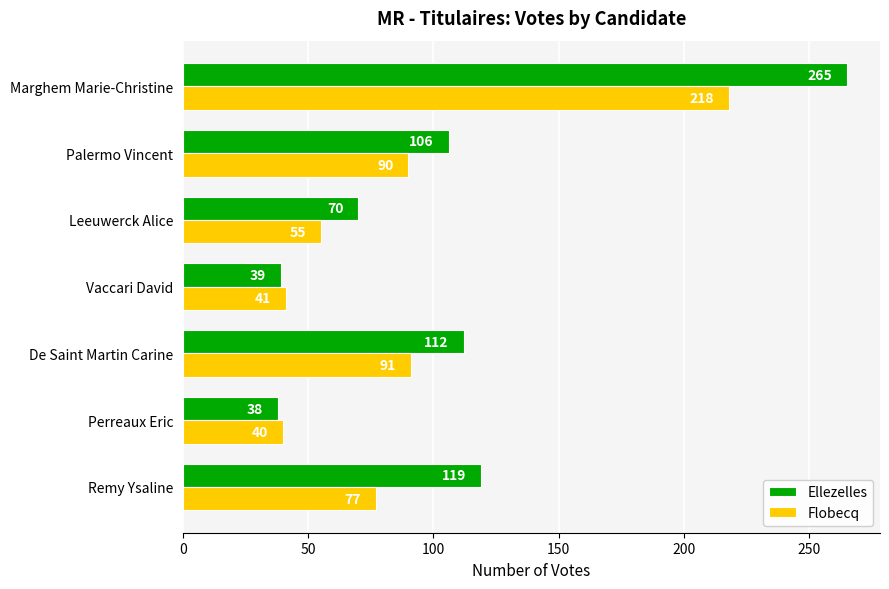

Which series has the largest range (max minus min)?

Ellezelles